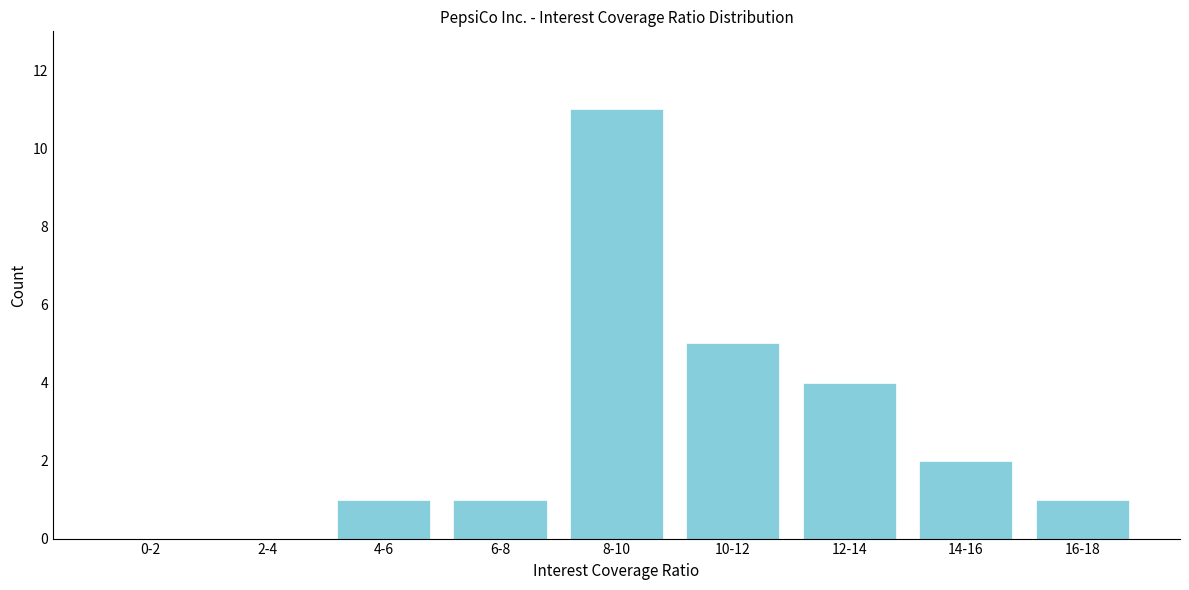

Reading right to left, what are all the values shown in this chart?

16-18=1	14-16=2	12-14=4	10-12=5	8-10=11	6-8=1	4-6=1	2-4=0	0-2=0